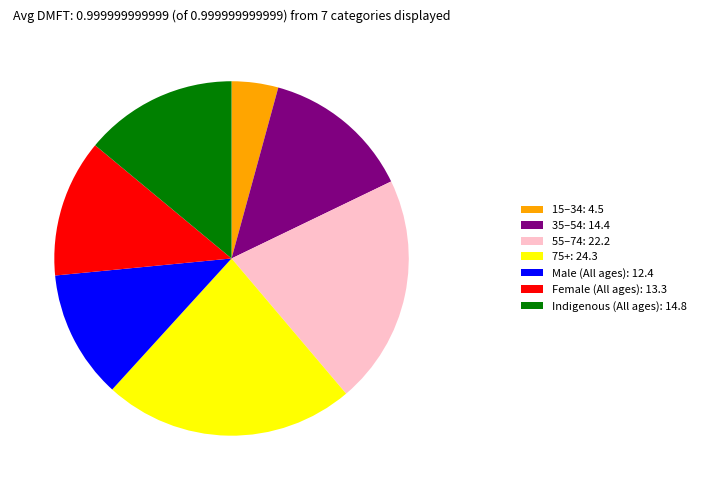

Which has a higher value, Female (All ages): 13.3 or Indigenous (All ages): 14.8?

Indigenous (All ages): 14.8